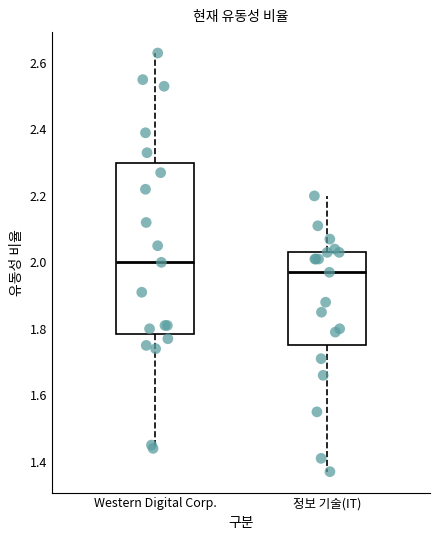

Which box has the lowest median line?

정보 기술(IT)